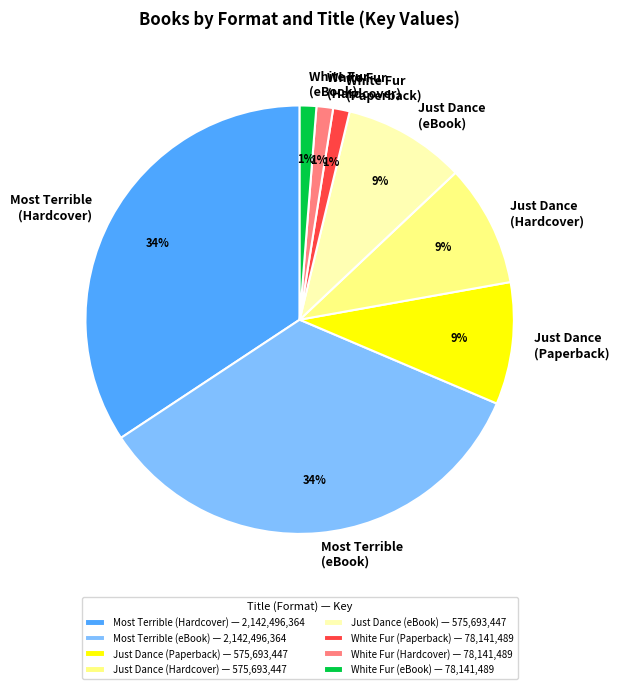

Does any single category account for the majority?

No